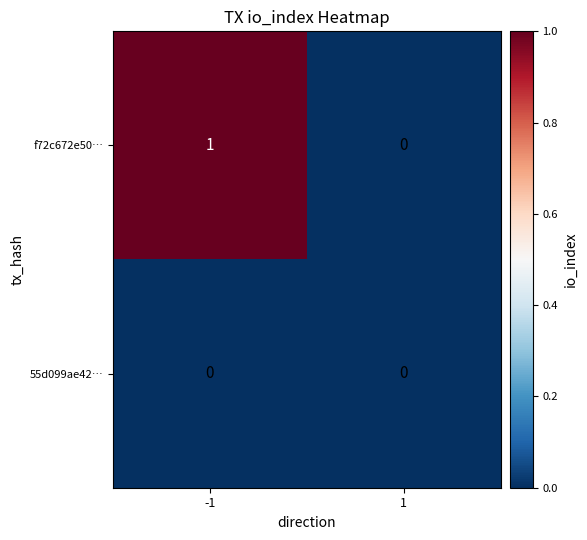

How many distinct data groups are displayed?

2